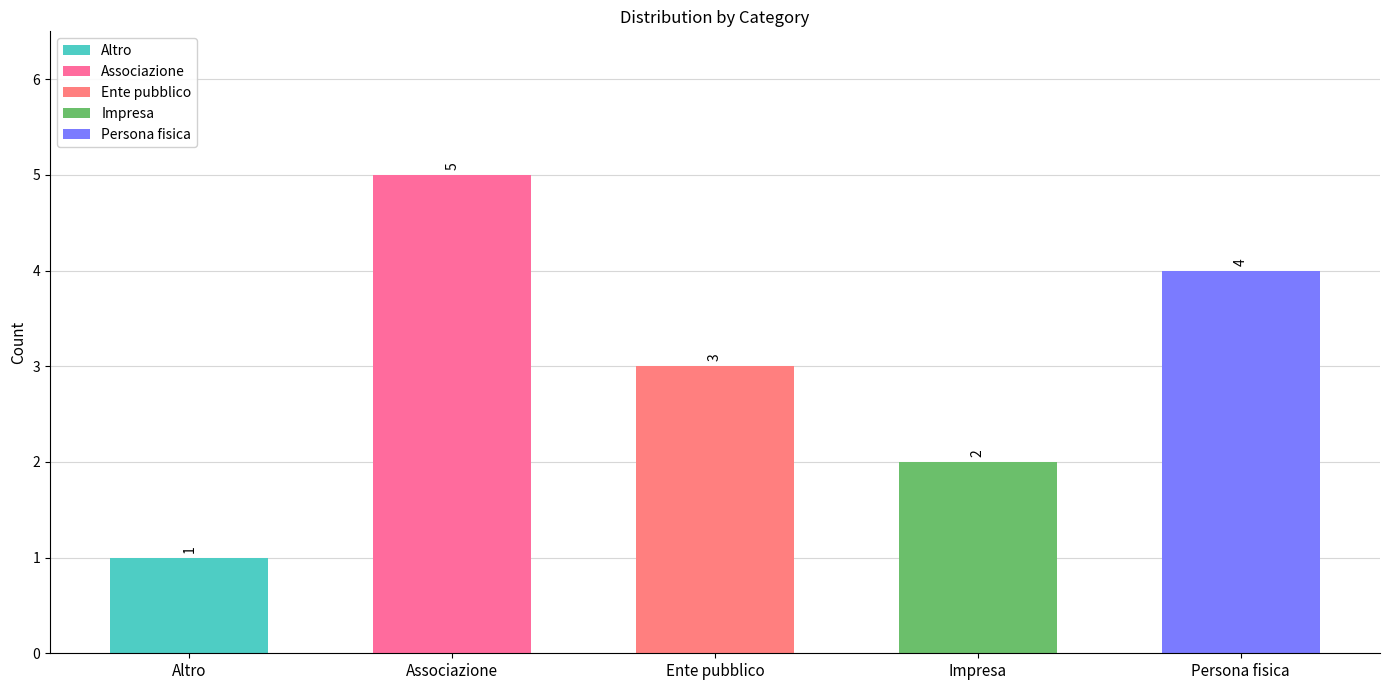

Between Ente pubblico and Associazione, which is larger?

Associazione